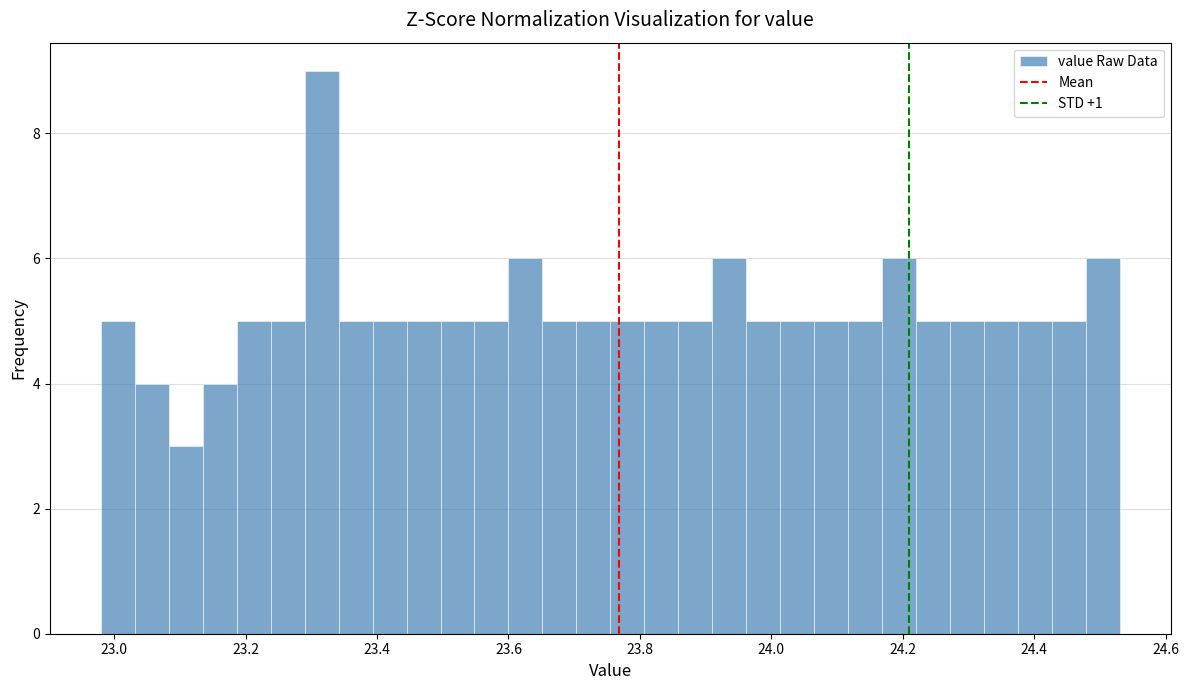

Read against the x-axis, roughly where is the centre of the tallest bar?

23.32